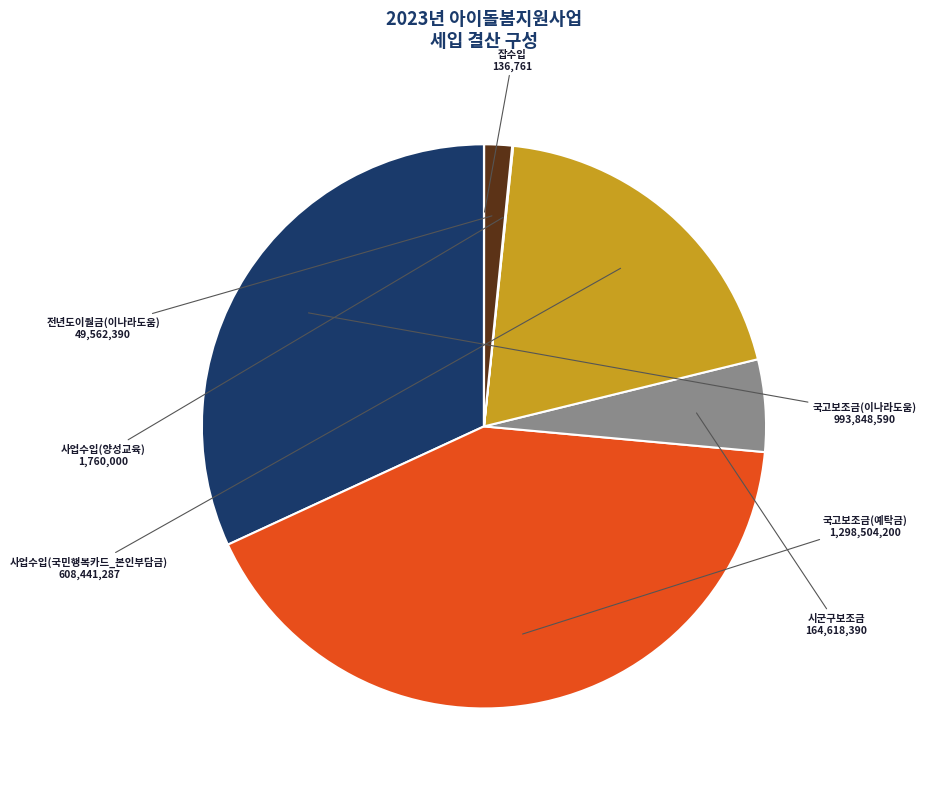

Is there any slice that represents more than half of the pie?

No